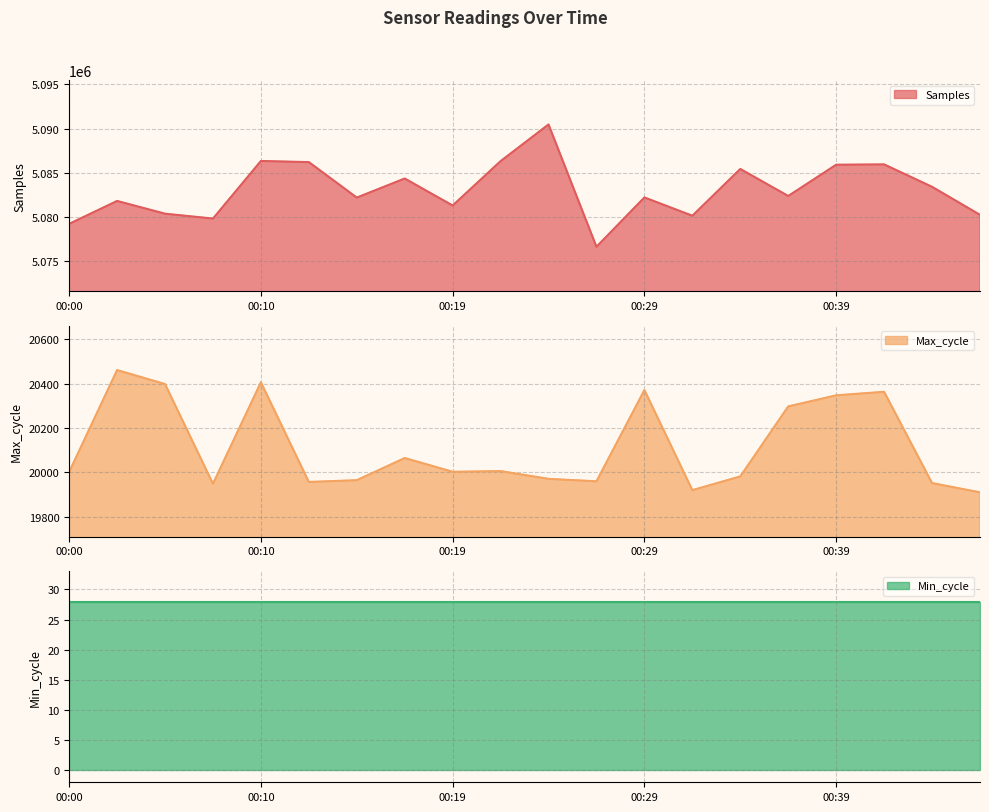

Which series has the widest spread of values?

Samples